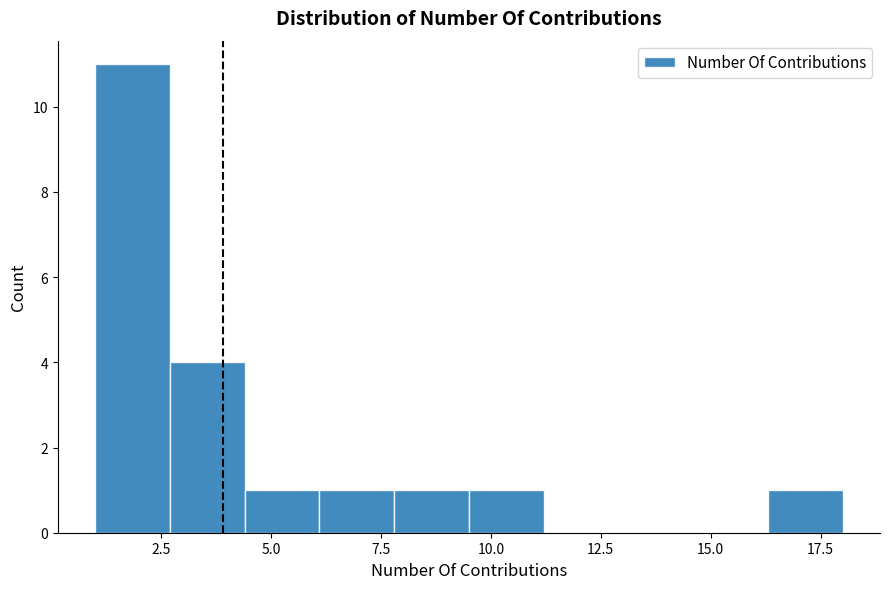

Around what value on the x-axis is the tallest bar? Give the approximate position of its centre, as read against the axis.

2.0